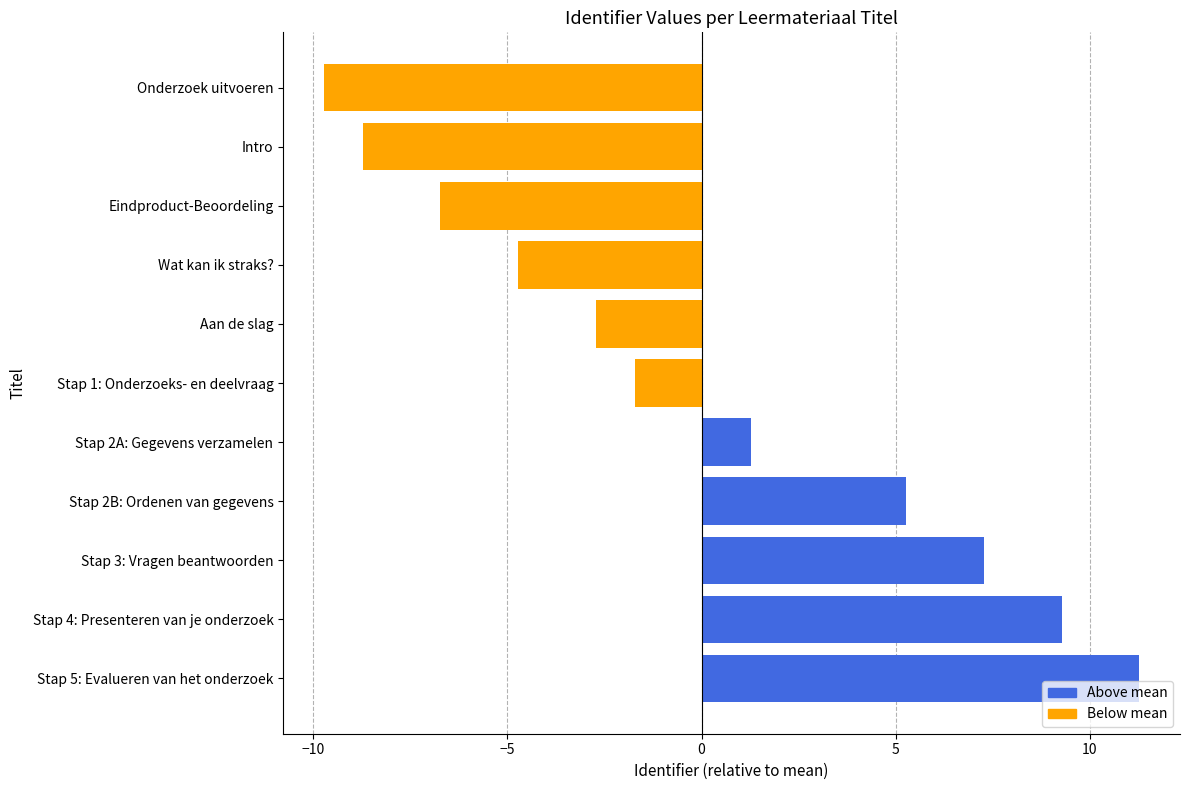

List the labels in order of value, smallest first.

Onderzoek uitvoeren, Intro, Eindproduct-Beoordeling, Wat kan ik straks?, Aan de slag, Stap 1: Onderzoeks- en deelvraag, Stap 2A: Gegevens verzamelen, Stap 2B: Ordenen van gegevens, Stap 3: Vragen beantwoorden, Stap 4: Presenteren van je onderzoek, Stap 5: Evalueren van het onderzoek